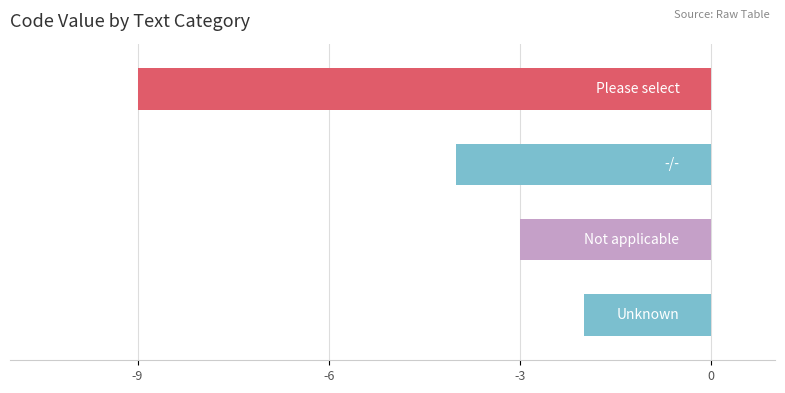

What is the sum of all values?

-18